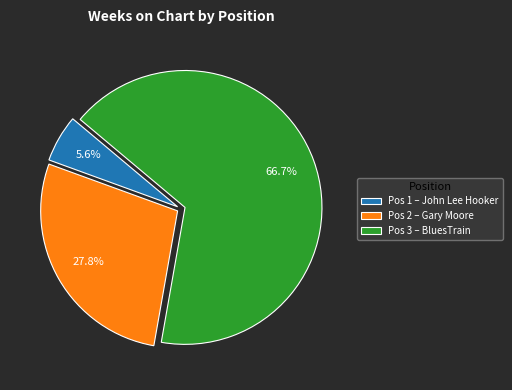

Which slice is the largest?

Pos 3 – BluesTrain